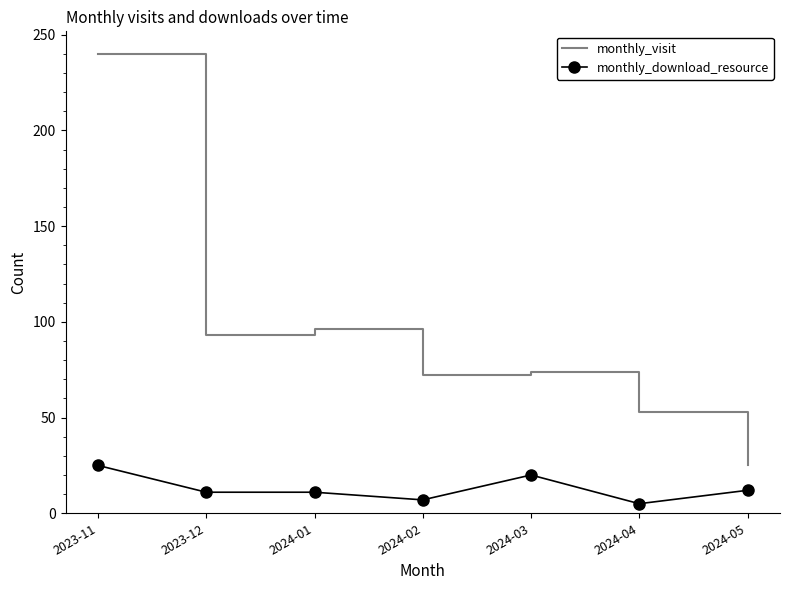

True or false: monthly_download_resource and monthly_visit cross at least once.

False